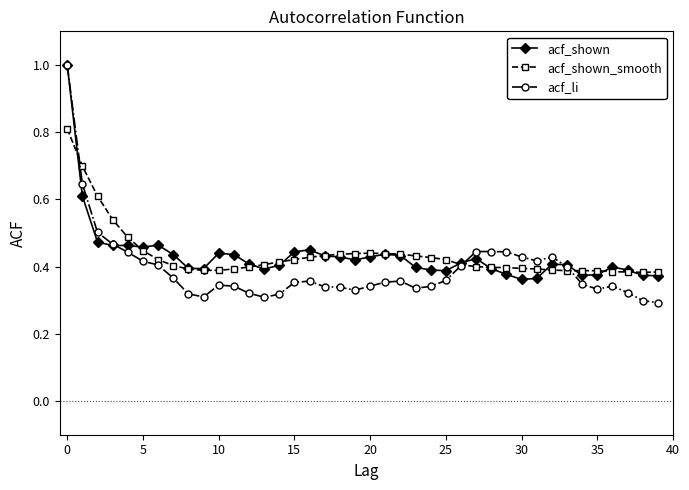

True or false: acf_li has more than 0 interior local peaks.

True